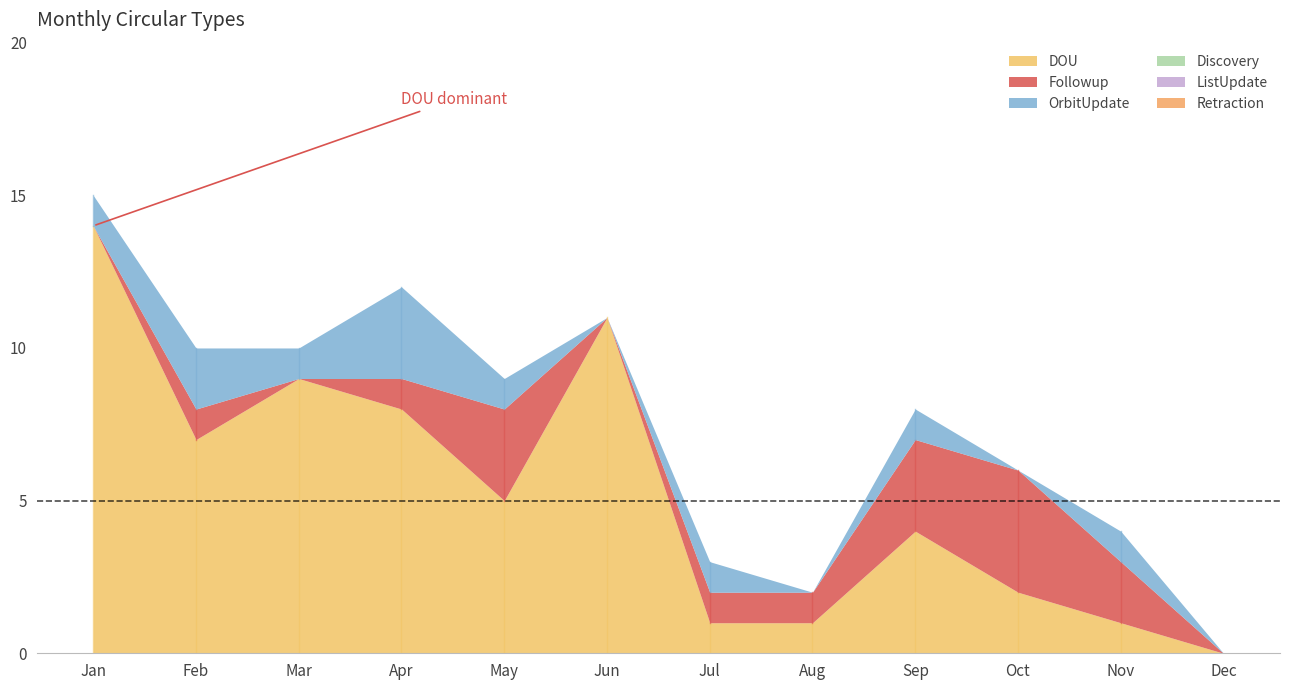

True or false: Discovery and DOU intersect in this chart.

False